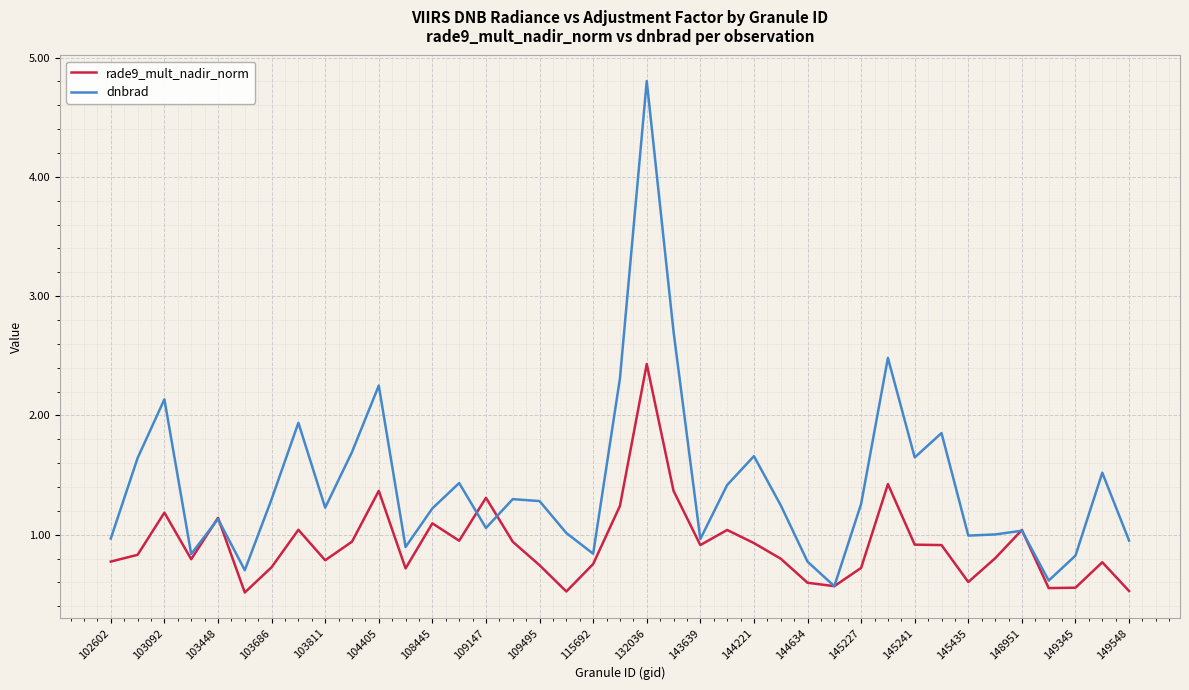

List the series in order of their peak value, highest first.

dnbrad, rade9_mult_nadir_norm